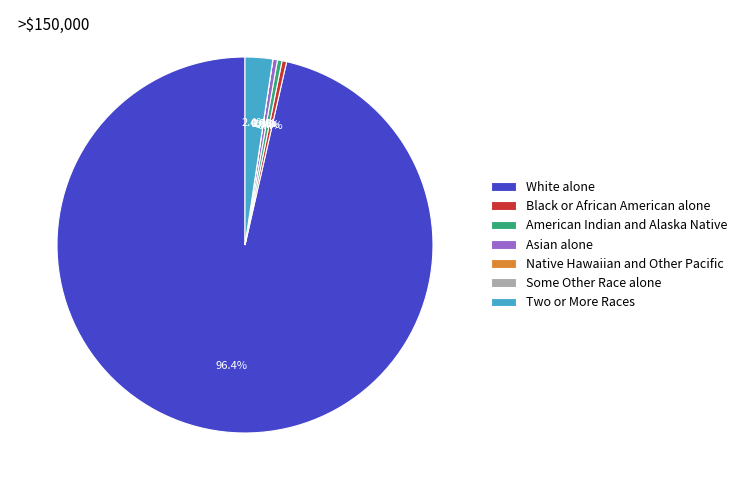

Rank the categories by value from lowest to highest.

Native Hawaiian and Other Pacific, Some Other Race alone, Black or African American alone, American Indian and Alaska Native, Asian alone, Two or More Races, White alone